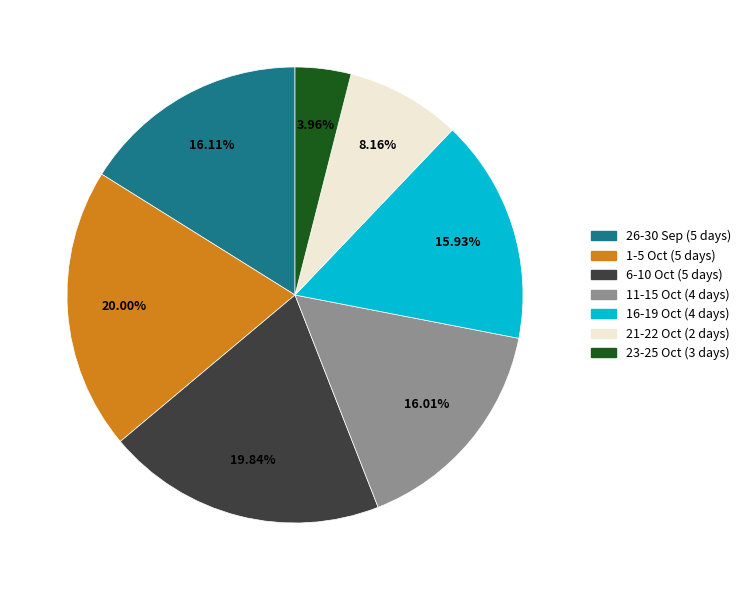

Which has a higher value, 16-19 Oct (4 days) or 23-25 Oct (3 days)?

16-19 Oct (4 days)